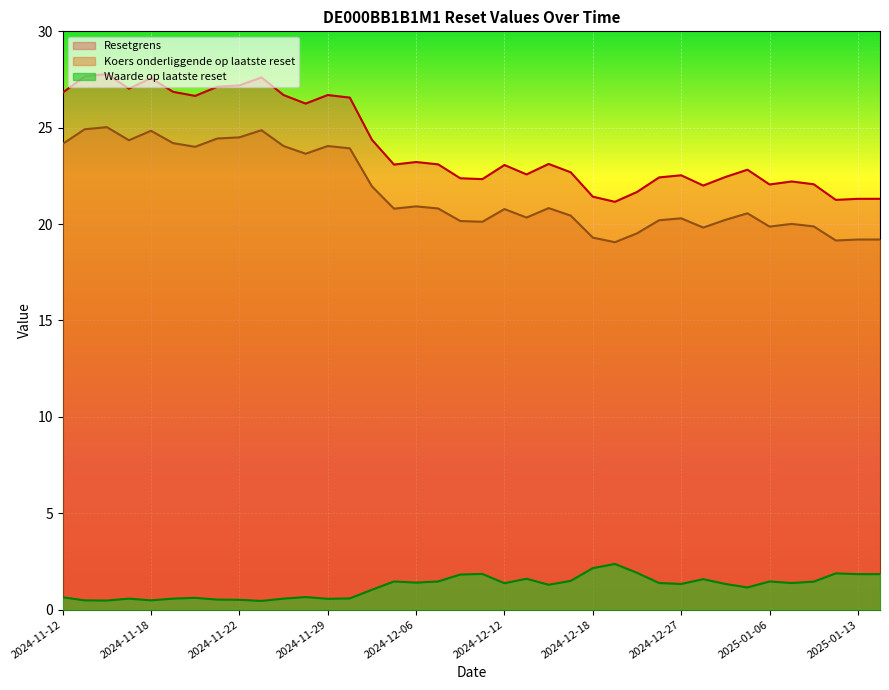

What position from the right is 2024-12-13?

22